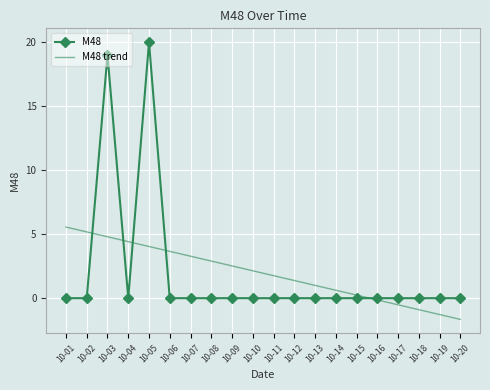

How many values in the M48 trend series are below 2?

10